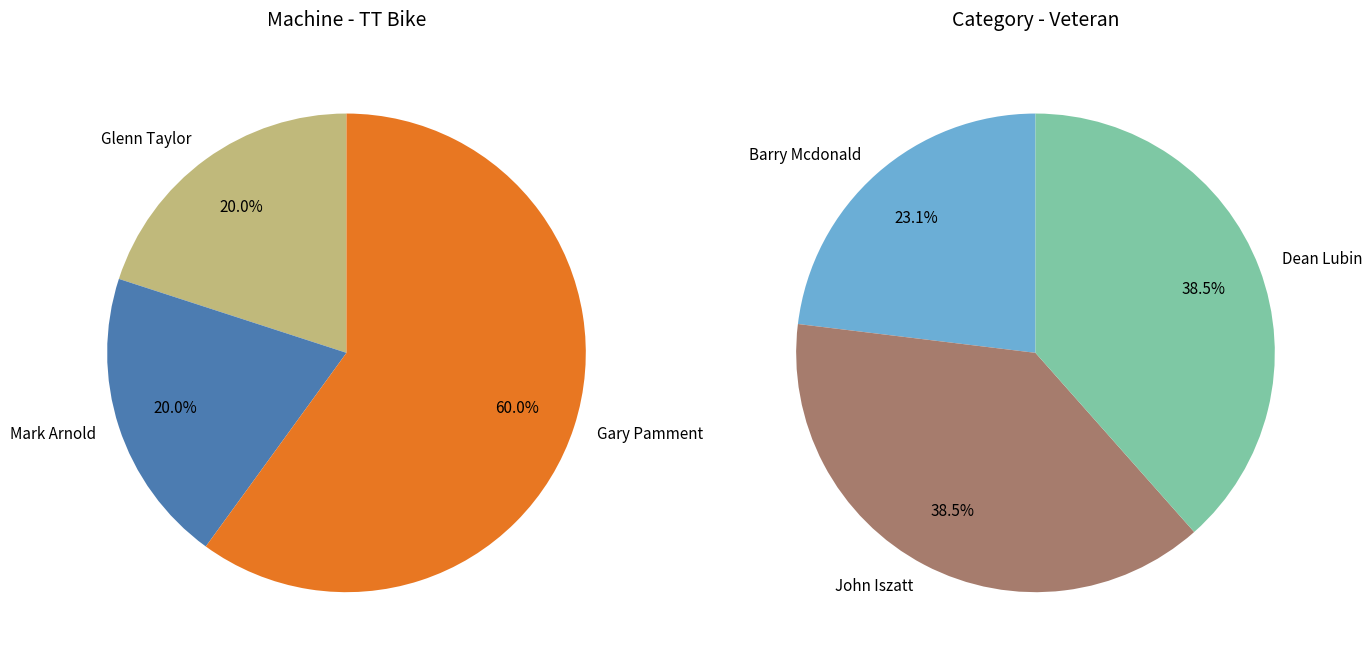

Which has a higher value, Dean Lubin
16:05 or Mark Arnold
16:01?

Dean Lubin
16:05